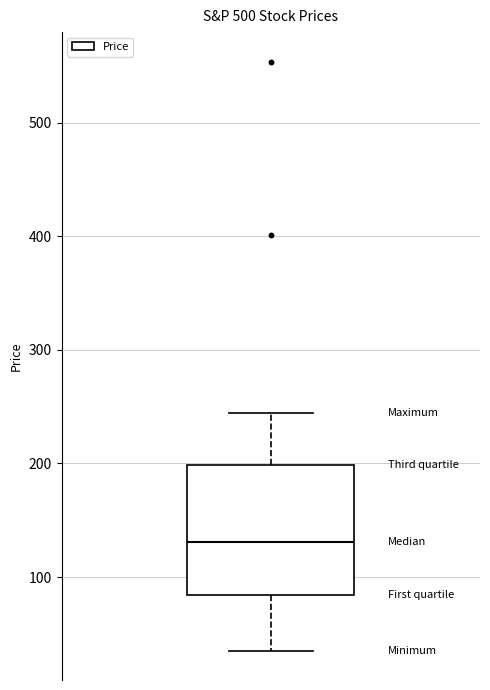

Read this box plot against the y-axis: the position of the median line, the range covered by the box, and the ends of both whiskers. The values are not printed on the chart, so give them approximately, as read against the axis.

median 130, box 80 to 200, whiskers 40 to 240